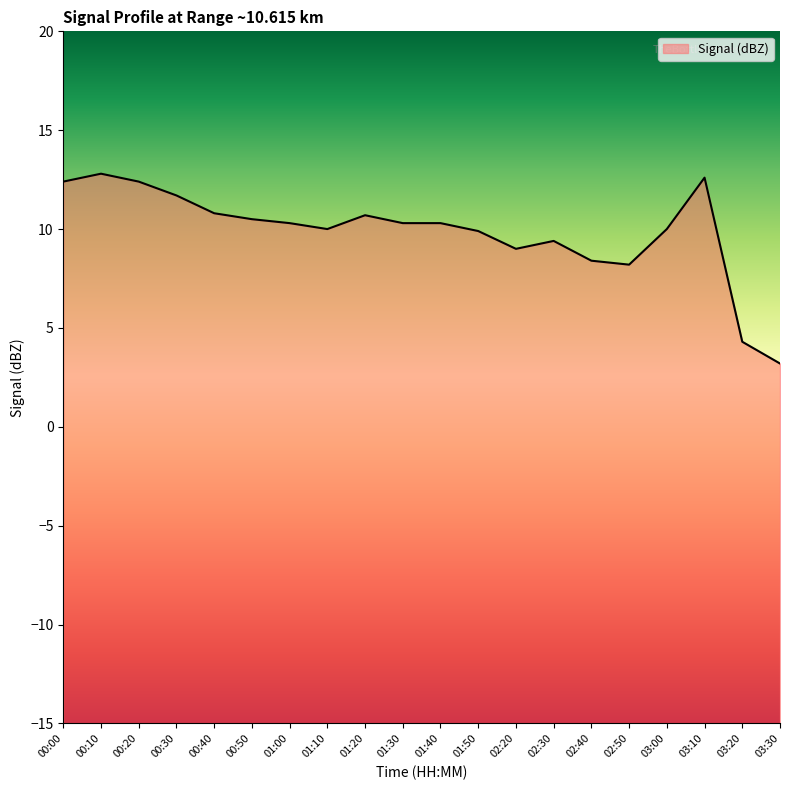

How many lines are shown in the chart?

1